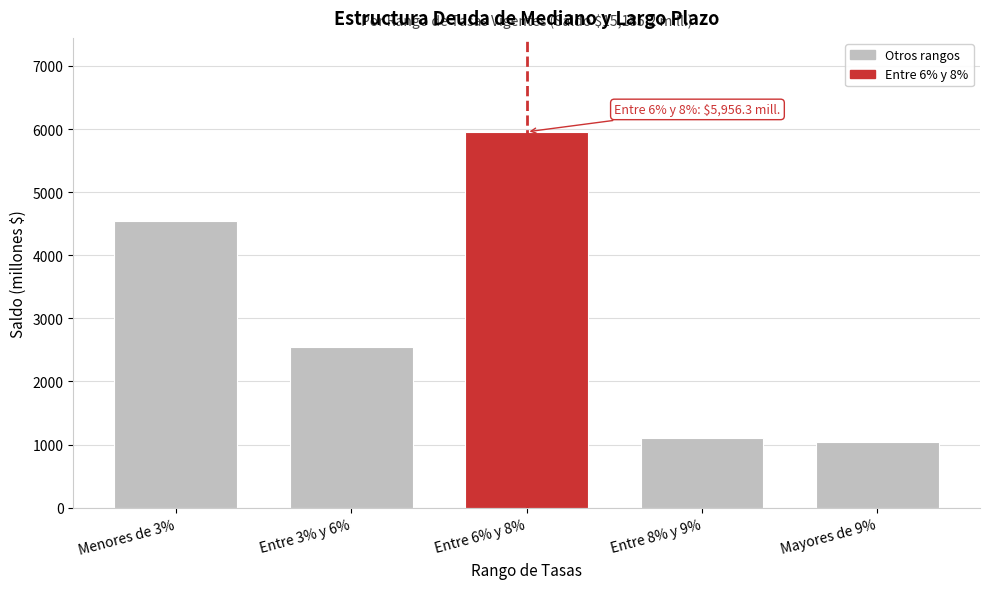

Reading left to right, transcribe all the data shown in this chart.

4544.3	2549.5	5956.3	1101.1	1034.0